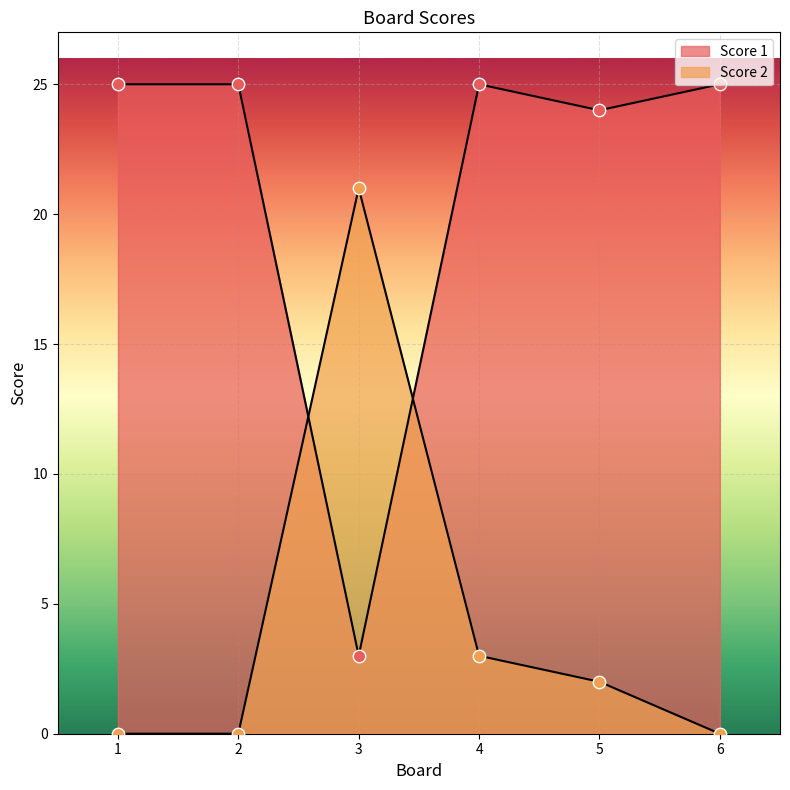

Is the value of Score 2 at 5 greater than the value of Score 1 at 6?

No